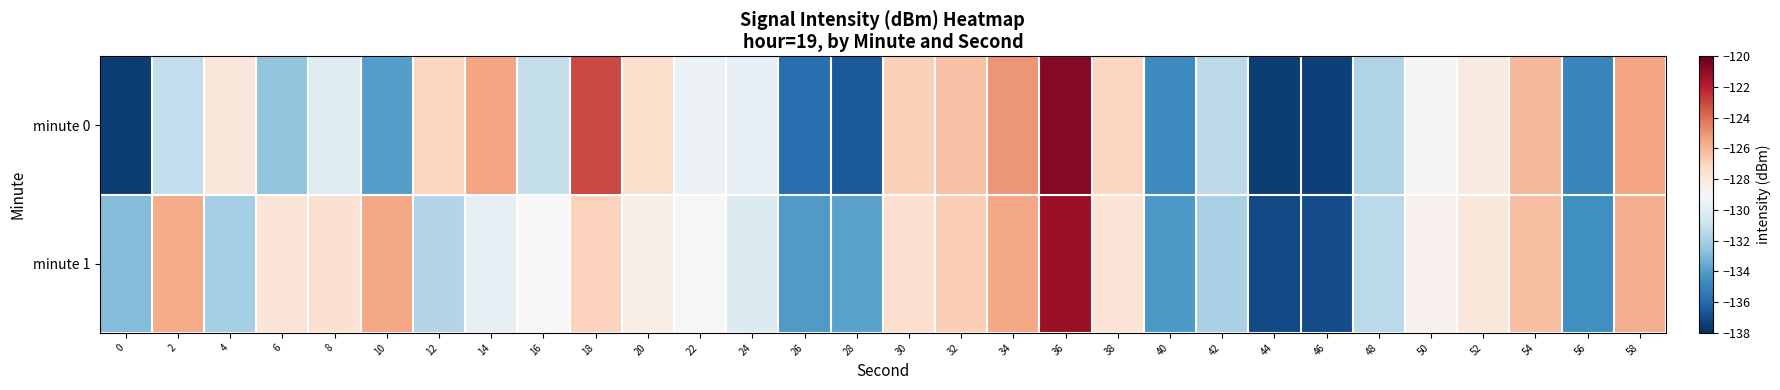

What is the spread (max minus min) of values at 20?

1.1